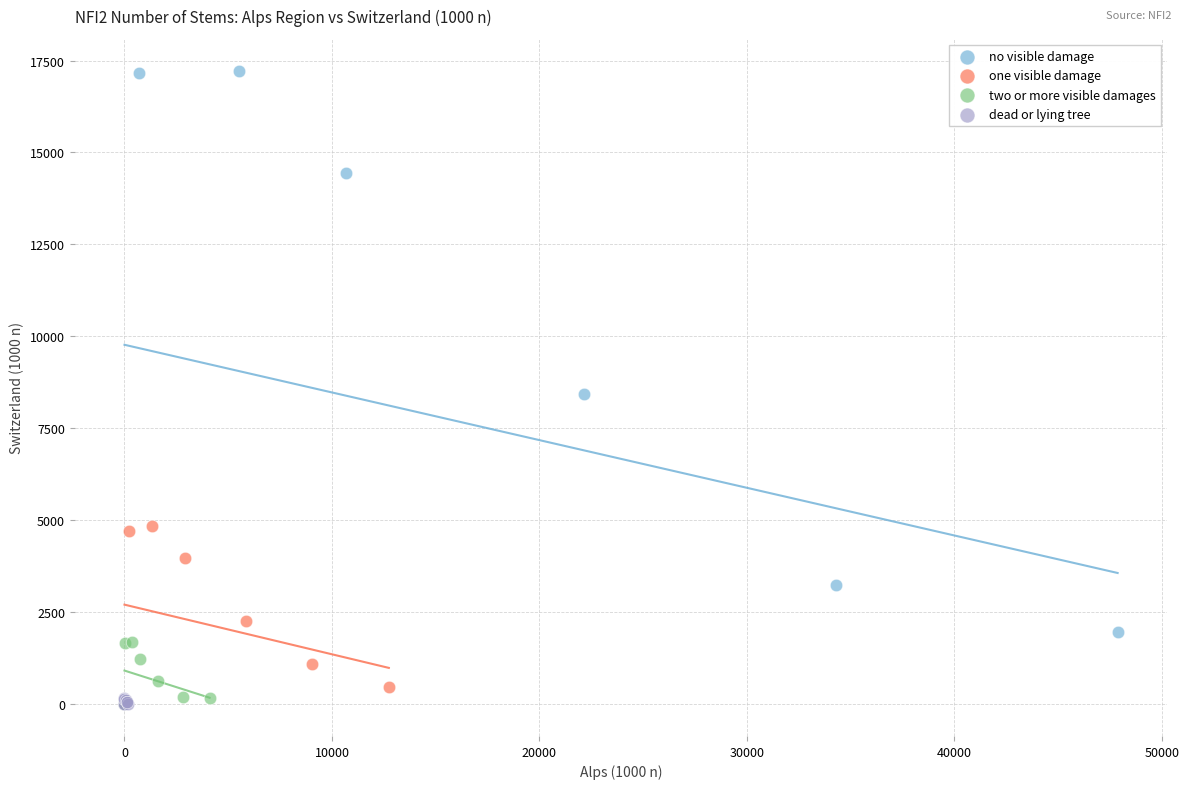

What are all the series names shown in the legend?

no visible damage, one visible damage, two or more visible damages, dead or lying tree